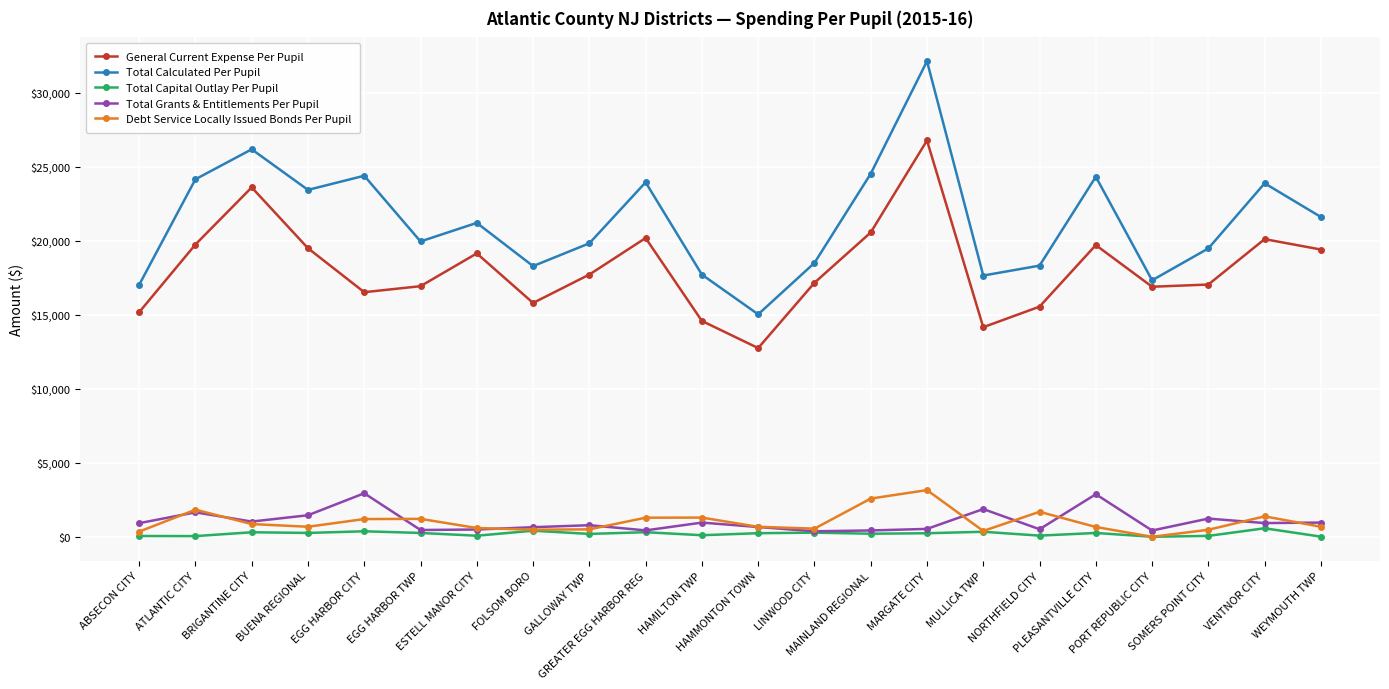

At which label does General Current Expense Per Pupil reach its peak?

MARGATE CITY